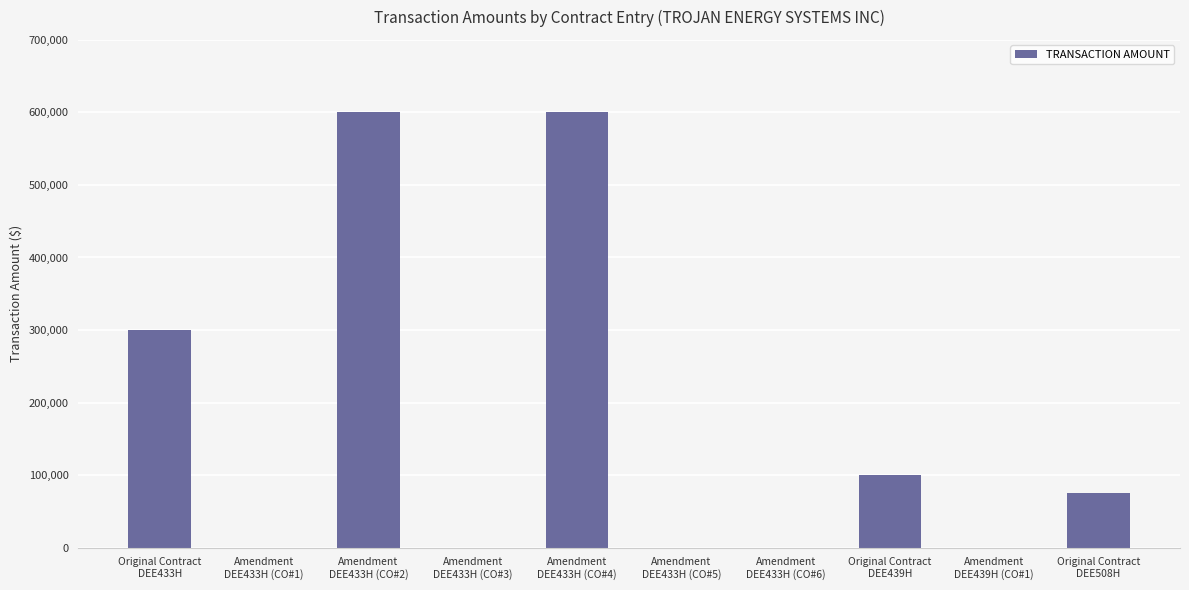

What is the maximum value shown in the chart?

600000